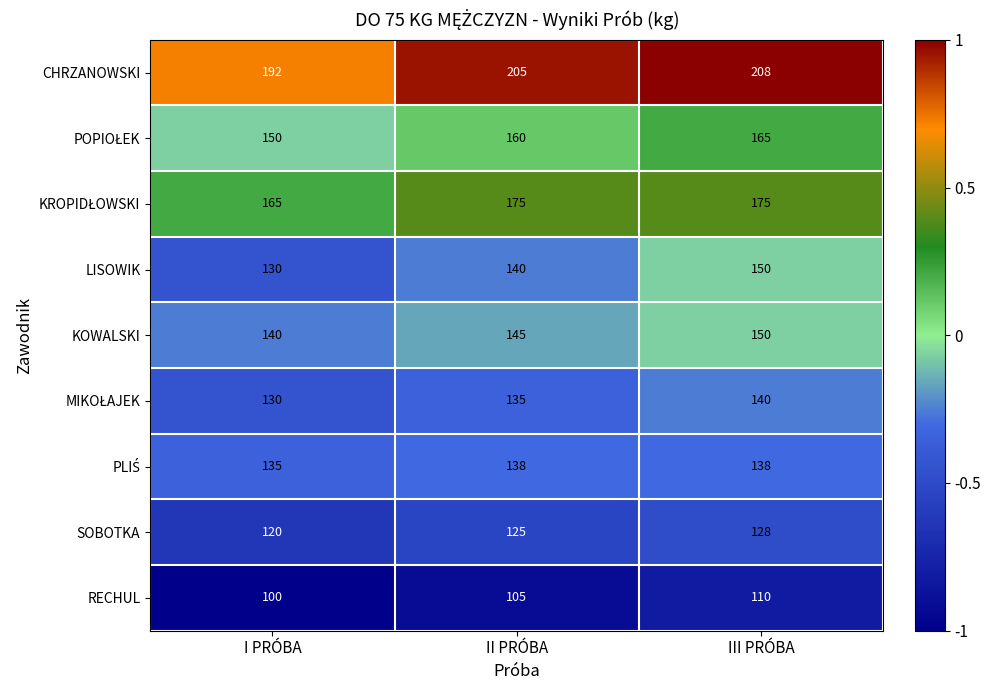

At which category is the sum across all series the highest?

III PRÓBA